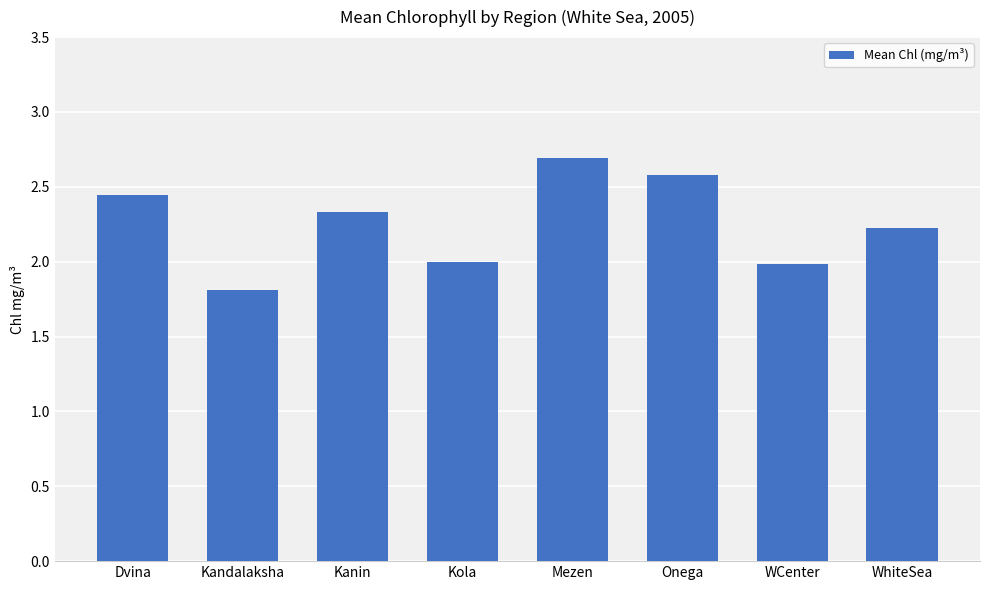

Between Dvina and WCenter, which is larger?

Dvina